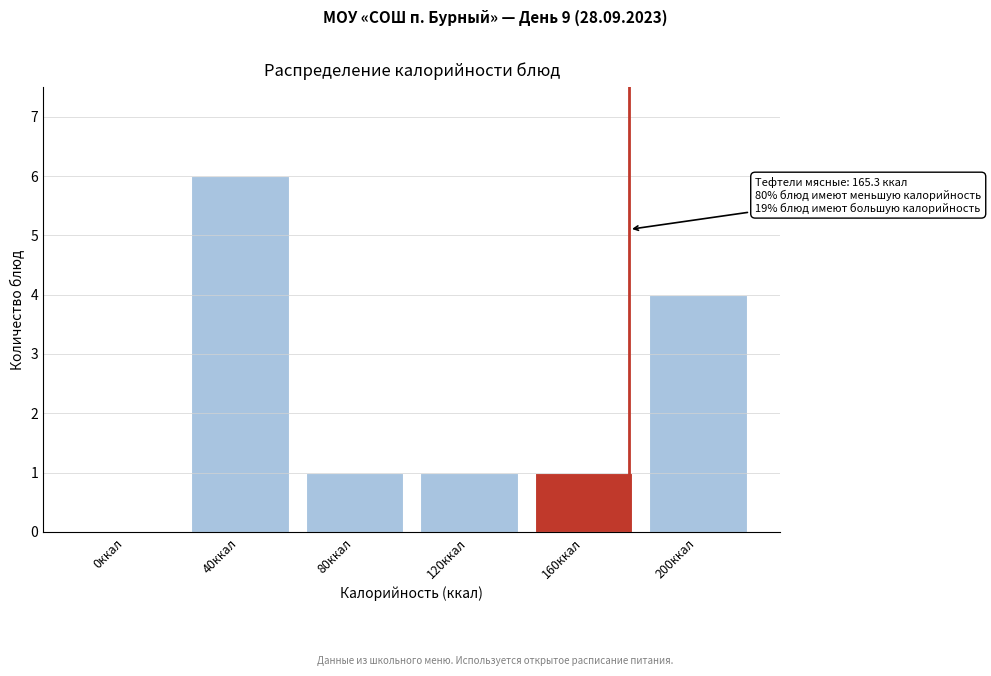

Reading right to left, extract all data points from this chart.

200ккал=4	160ккал=1	120ккал=1	80ккал=1	40ккал=6	0ккал=0